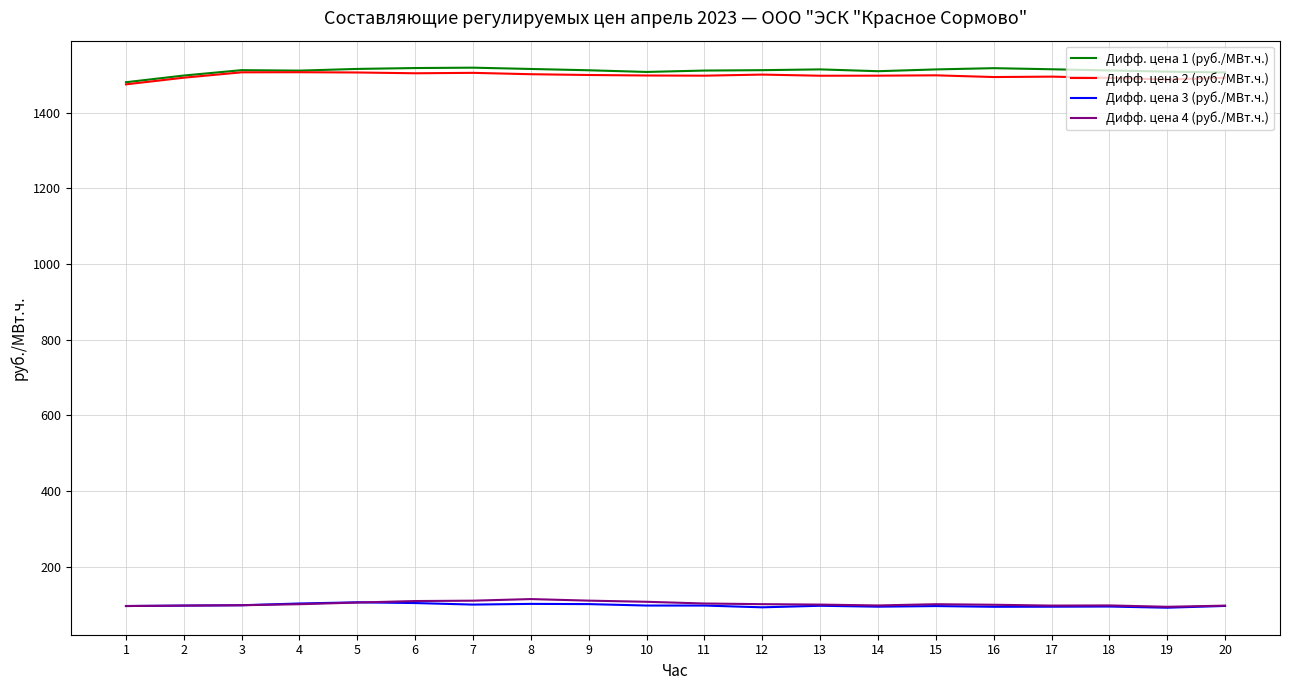

What is the total value across all series at 3?

3215.5